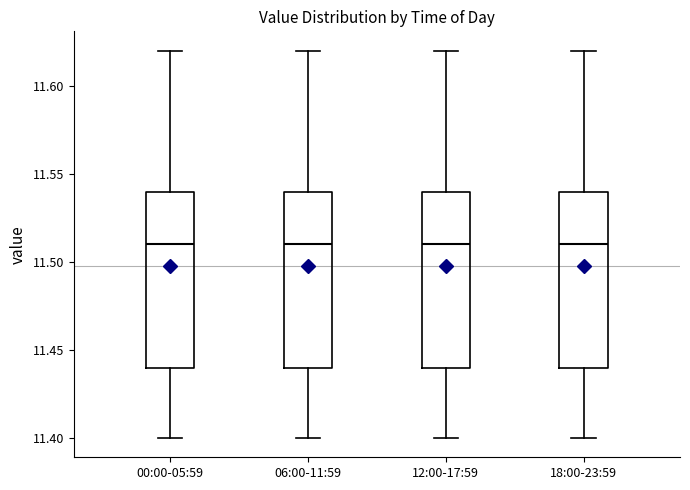

Where does the upper whisker of the box for 06:00-11:59 end on the y-axis? The values are not printed on the chart, so give them approximately, as read against the axis.

11.62